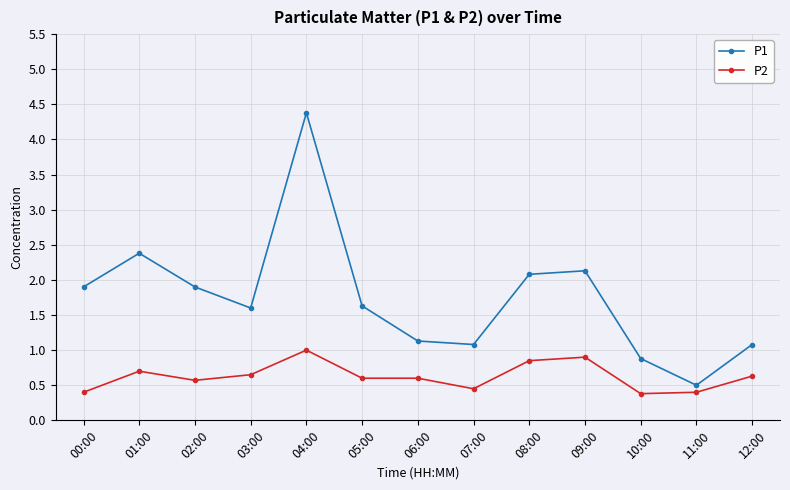

What is the label of the 10th point from the left?

09:00